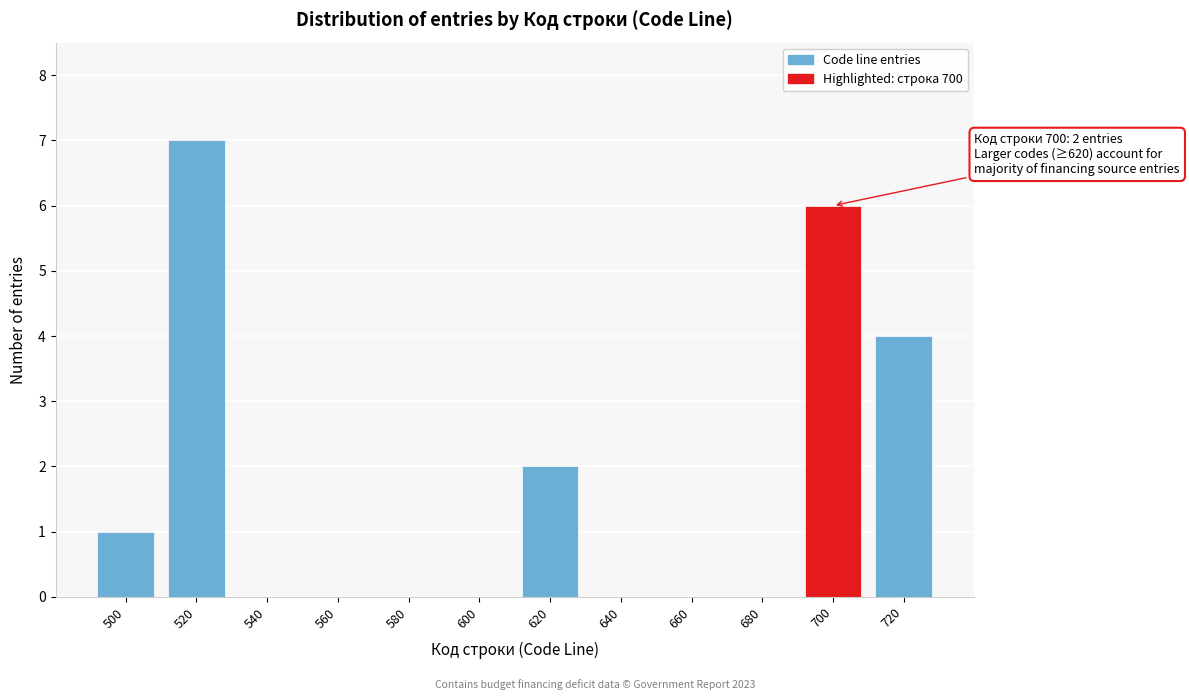

Reading right to left, transcribe all the data shown in this chart.

720=4	700=6	680=0	660=0	640=0	620=2	600=0	580=0	560=0	540=0	520=7	500=1